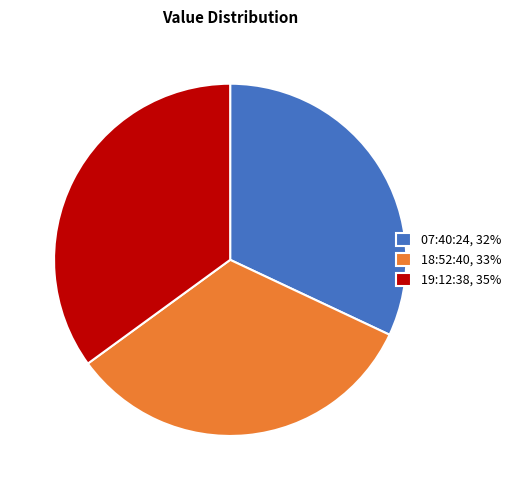

Is there any slice that represents more than half of the pie?

No